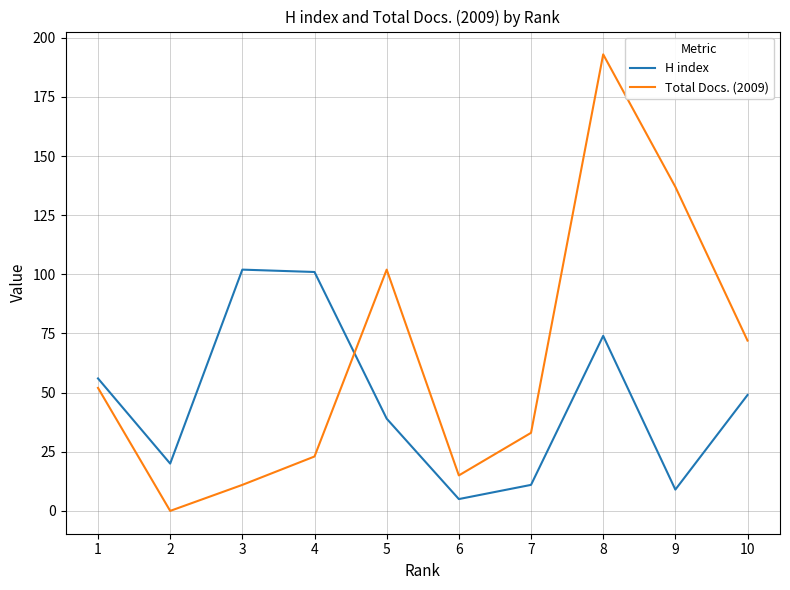

What is the sum of the Total Docs. (2009) values at 1 and 9?

189